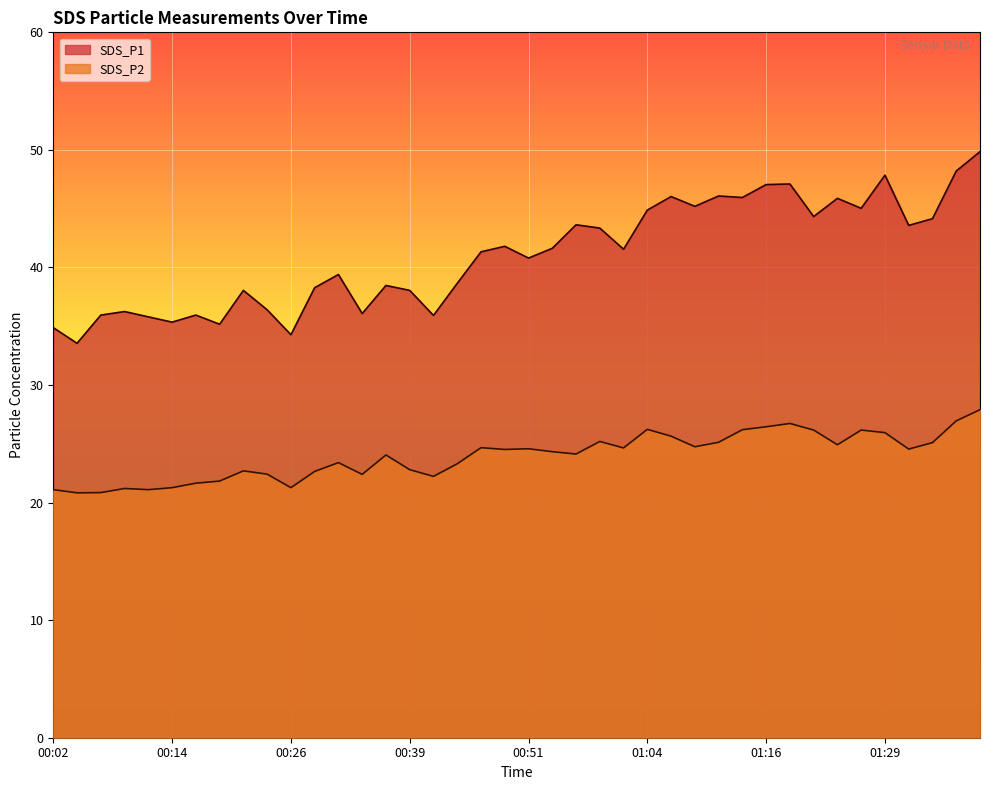

True or false: SDS_P1 and SDS_P2 intersect in this chart.

False